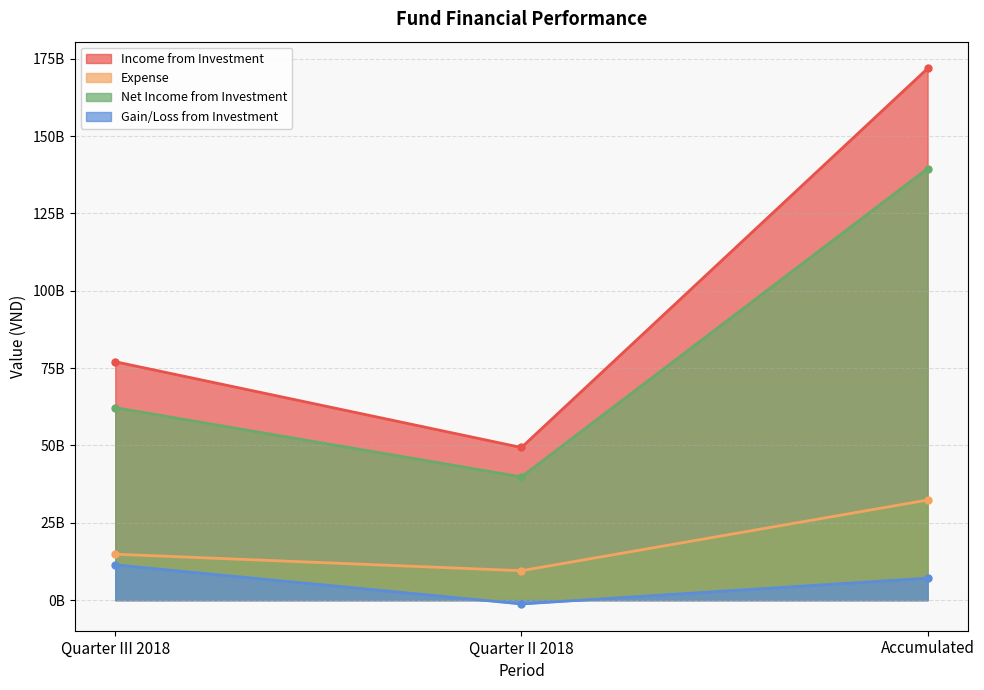

What are all the series names shown in the legend?

Income from Investment, Expense, Net Income from Investment, Gain/Loss from Investment